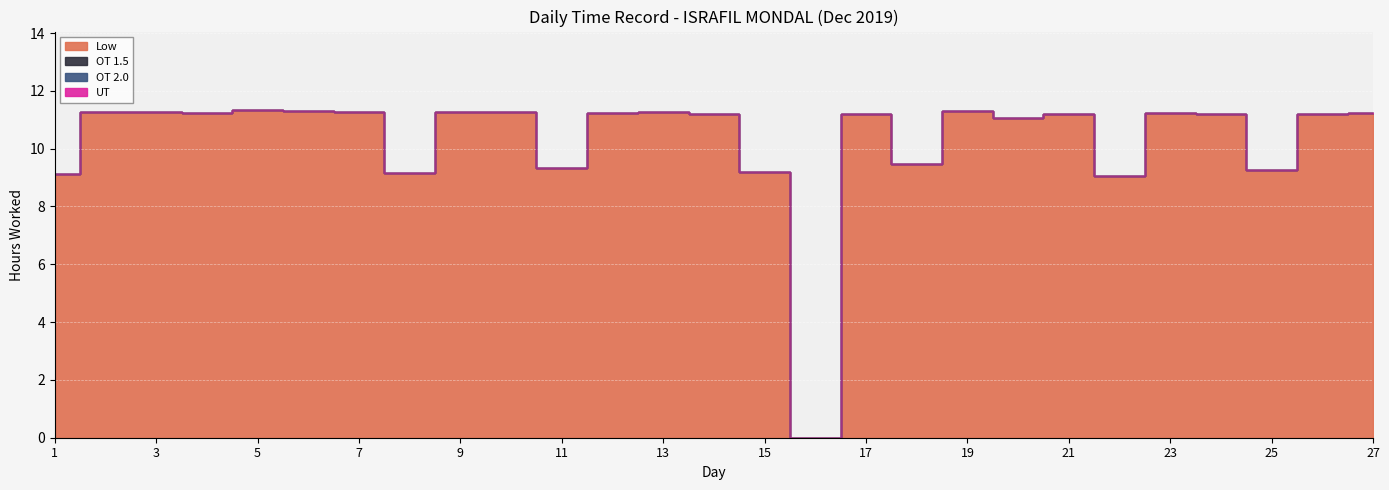

True or false: OT 2.0 has more than 0 interior local peaks.

False